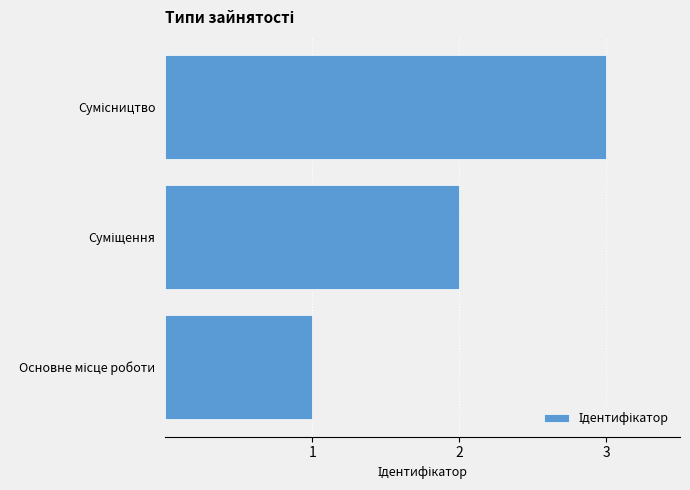

What is the sum of all values?

6